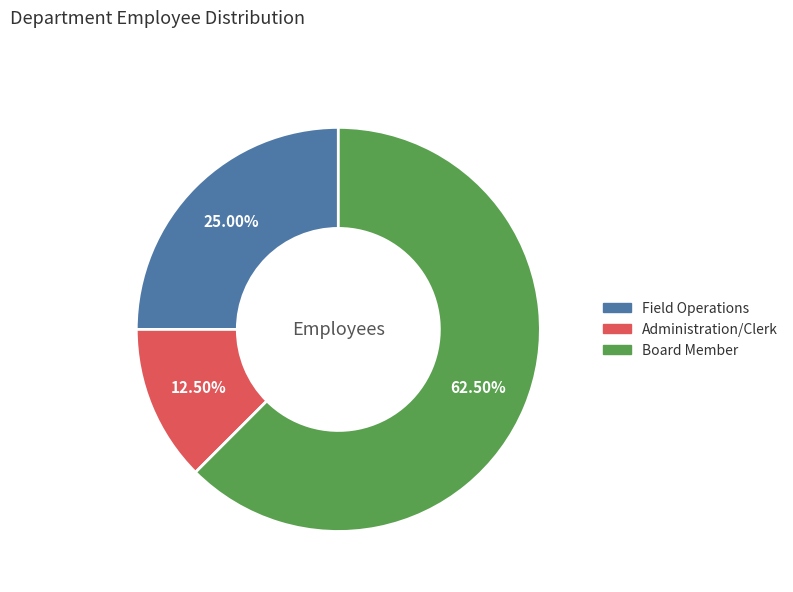

Count the number of slices in the pie.

3